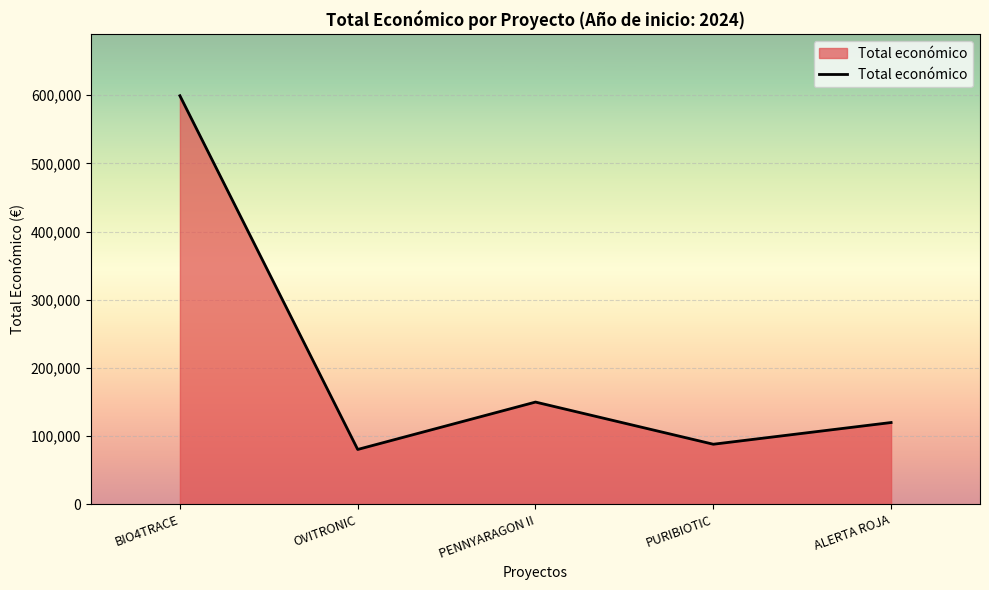

Between OVITRONIC and PENNYARAGON II, which is larger?

PENNYARAGON II